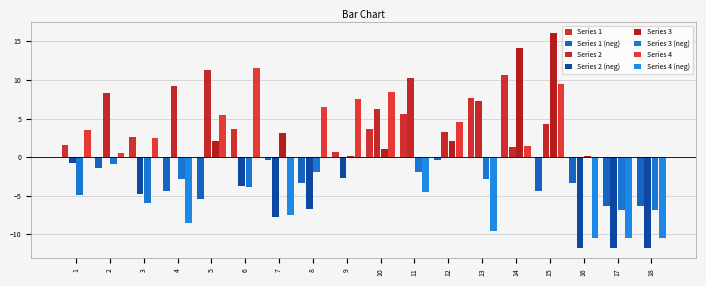

Count the number of data series in this chart.

8